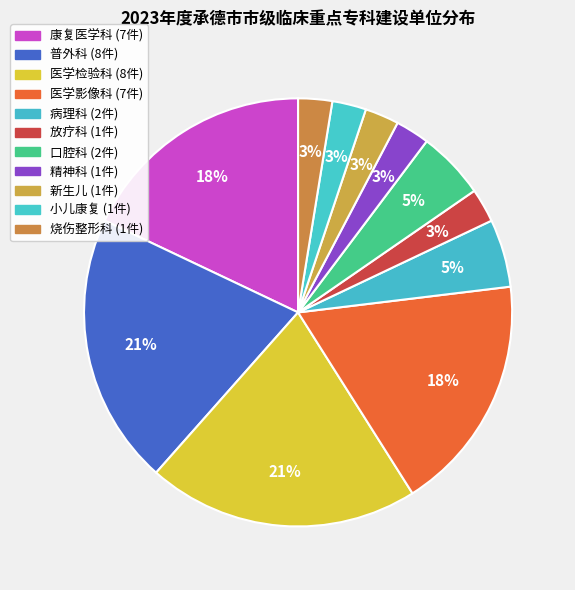

What is the smallest slice in the pie chart?

放疗科